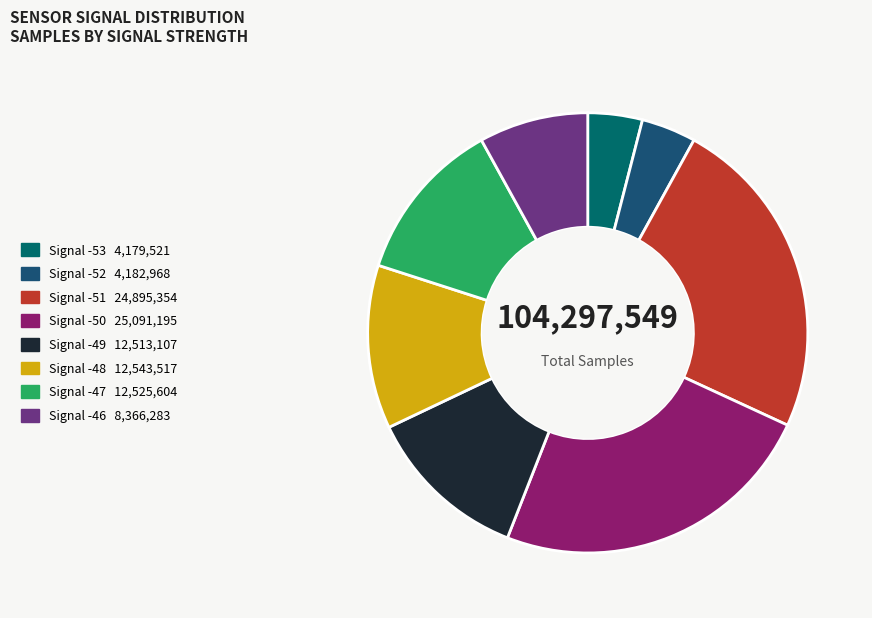

How many slices are in this pie chart?

8